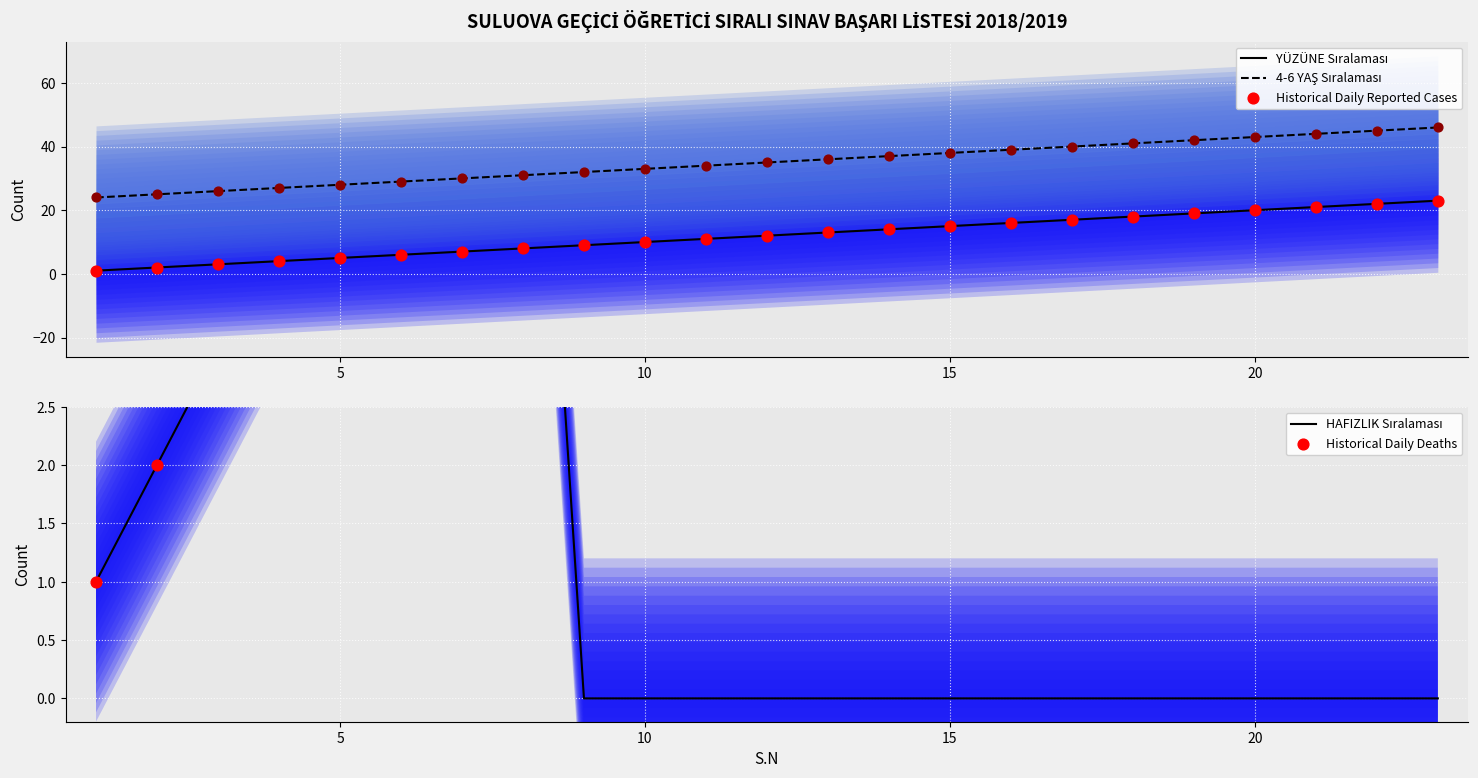

Is the value of HAFIZLIK at 14 greater than the value of 4-6 YAŞ at 9?

No